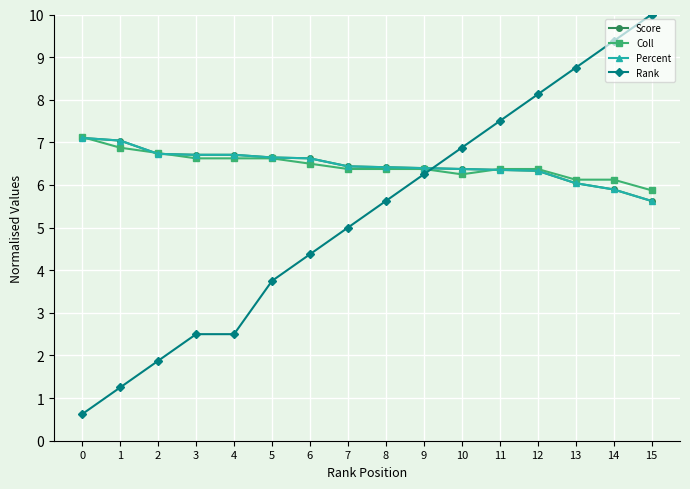

Which series has the largest range (max minus min)?

Rank